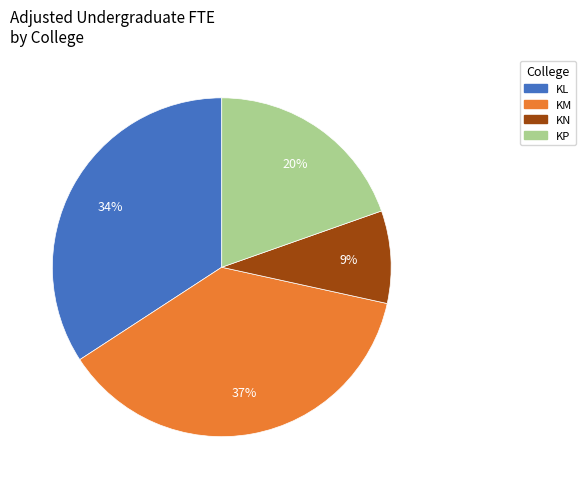

To the nearest percent, what is the average slice percentage?

25%